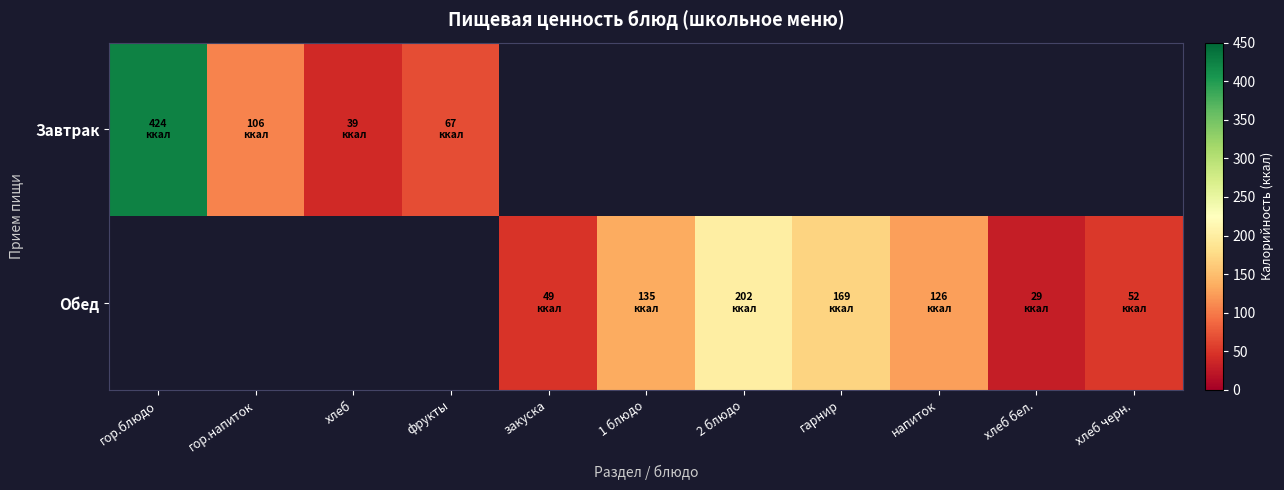

Which series has the largest range (max minus min)?

Завтрак